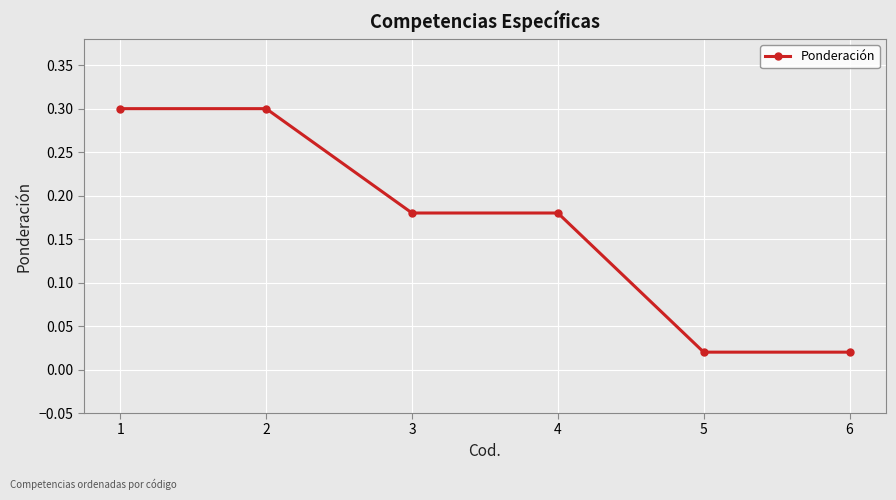

What is the difference between the maximum and minimum values?

0.3